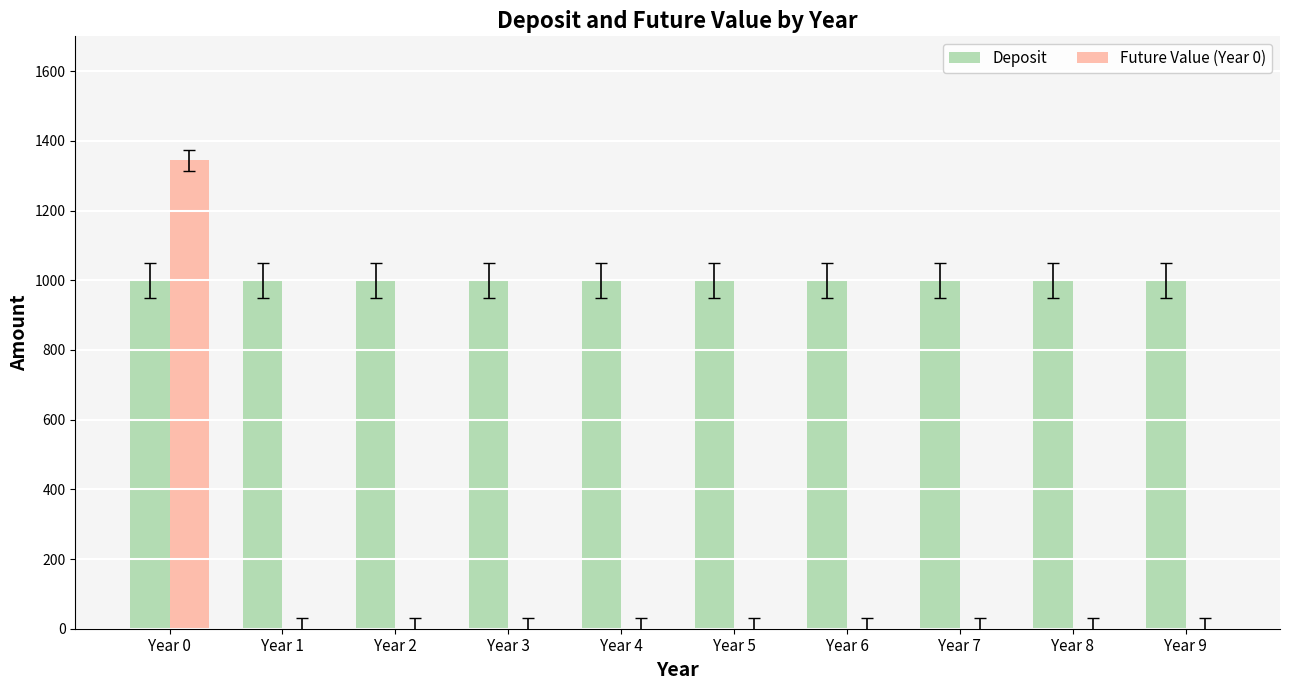

What is the sum of all Deposit values?

10000.0